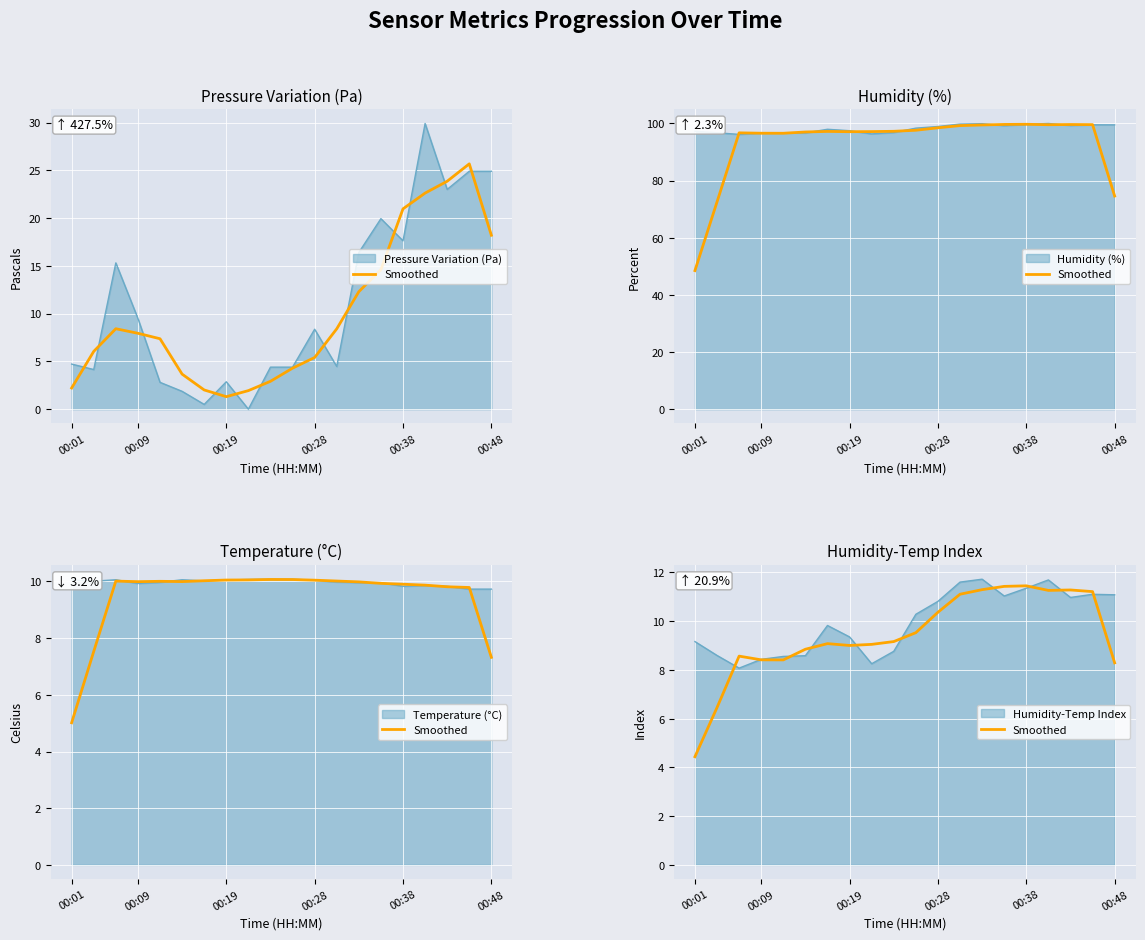

Where does the data first go above 9?

6